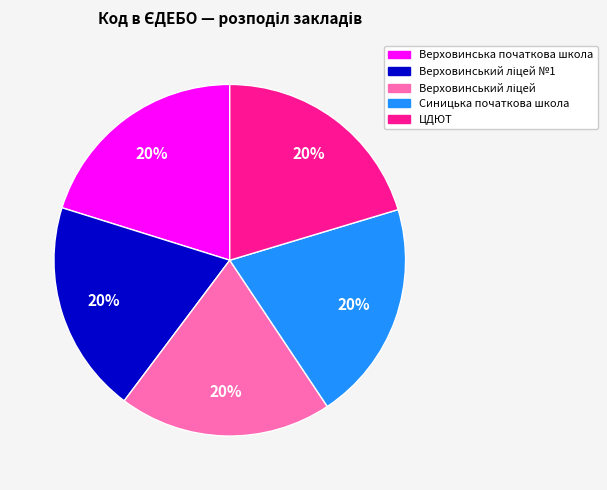

Does Верховинська початкова школа represent more than half of the total?

No